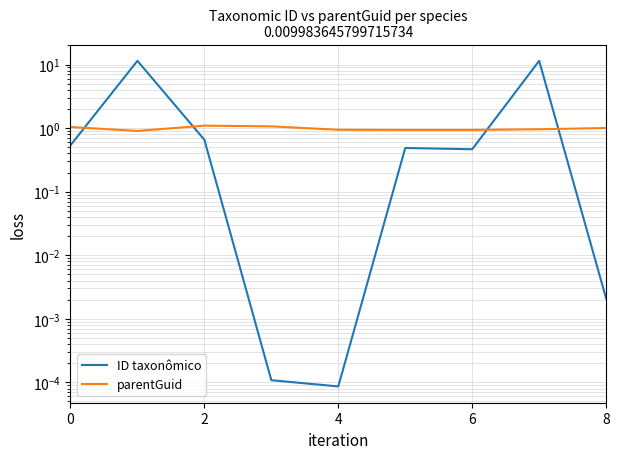

Which series has the largest total across all categories?

ID taxonômico